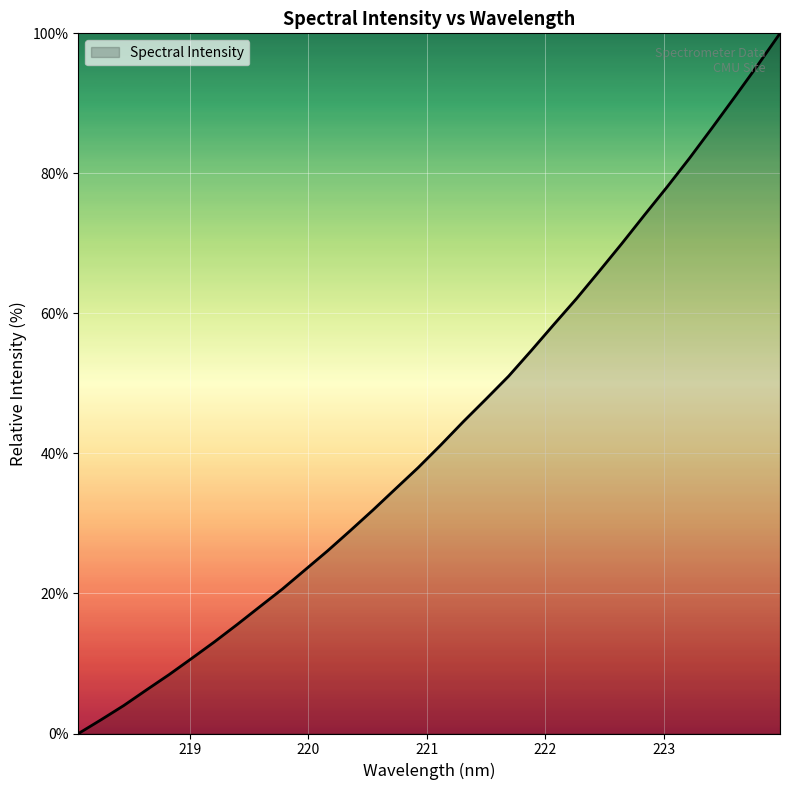

What is the difference between the maximum and minimum values?

100.0